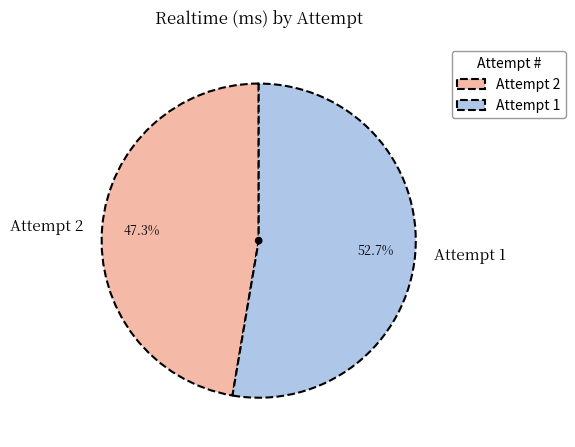

Is it true that Attempt 1 is 44% of the pie?

False